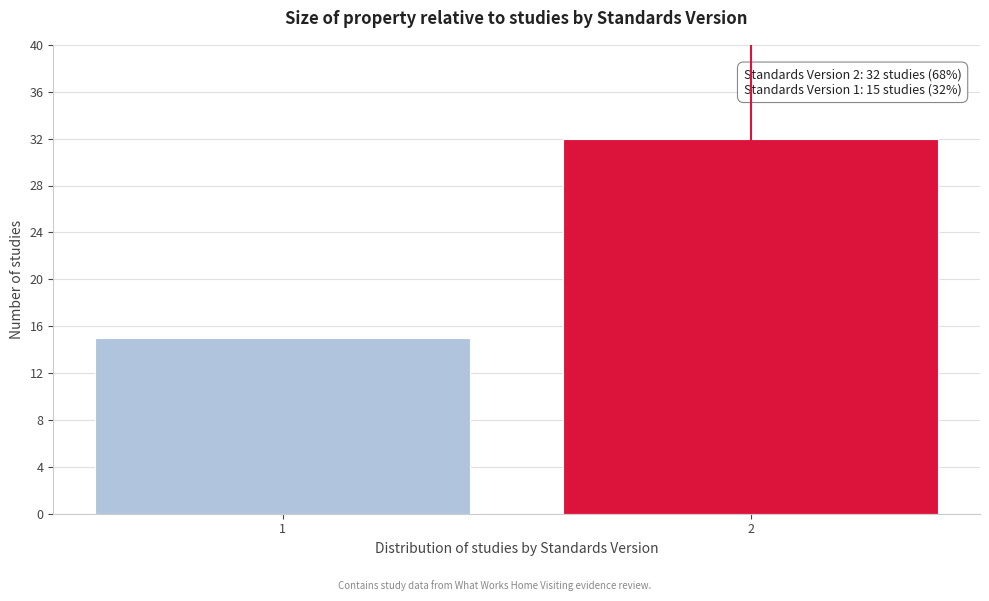

Reading right to left, list all the values displayed in this chart.

2=32	1=15